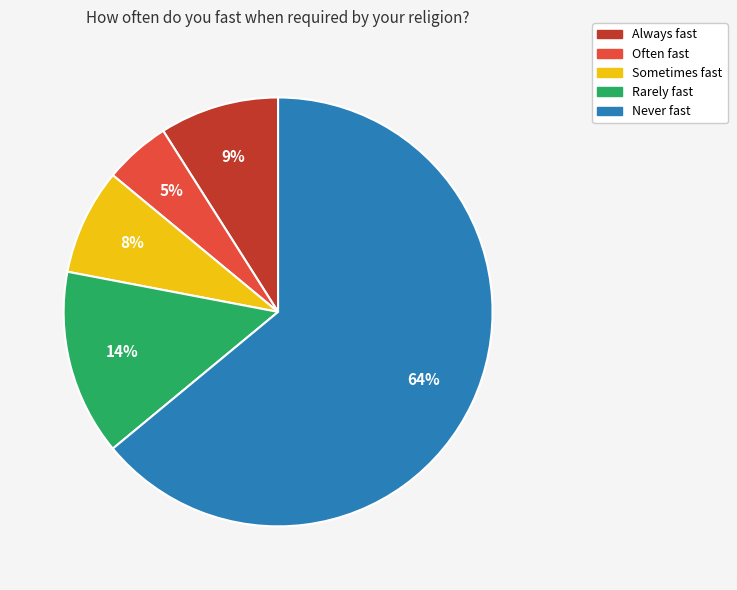

True or false: Never fast accounts for 64% of the total.

True